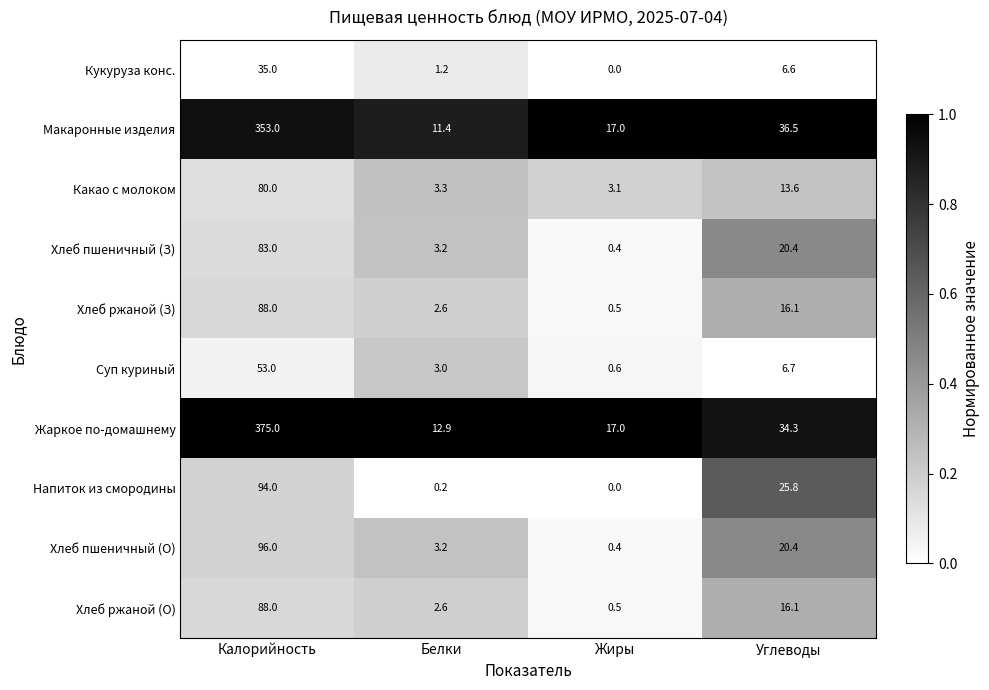

The value of Хлеб пшеничный (О) at Калорийность is 96.0. True or false?

True